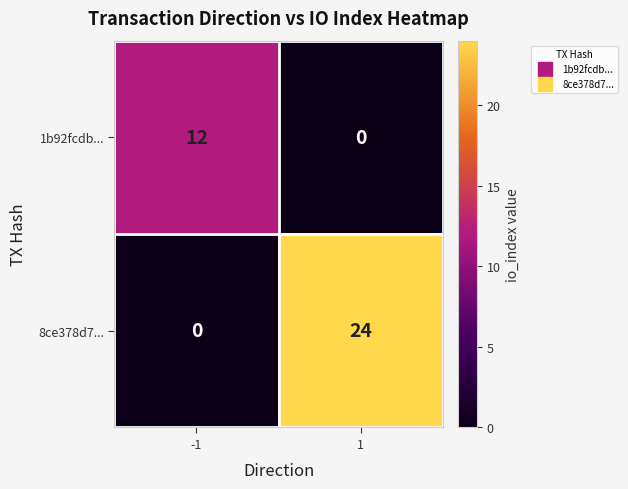

True or false: 1b92fcdb... has a value of 12 at -1.

True